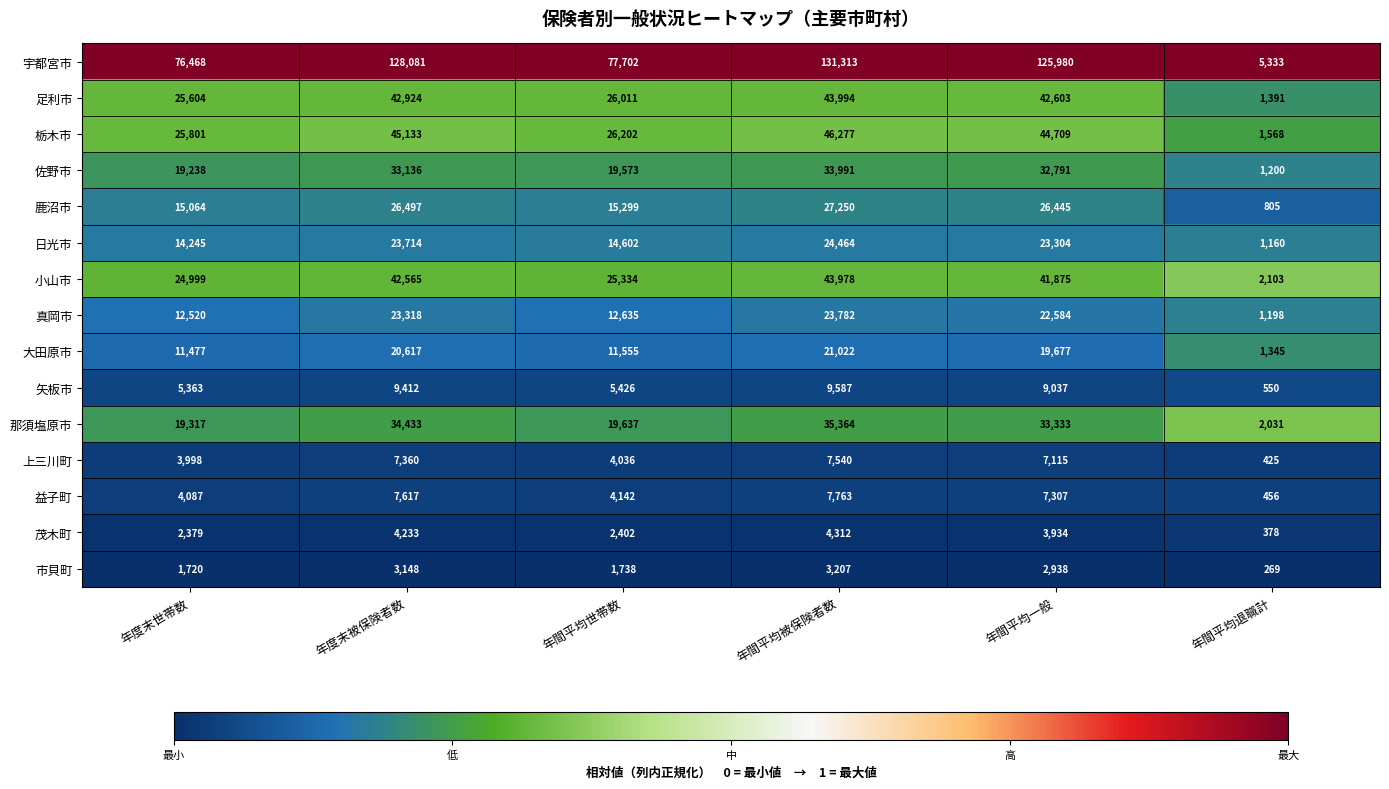

What is the sum of the 宇都宮市 values at 年間平均一般 and 年度末被保険者数?

254061